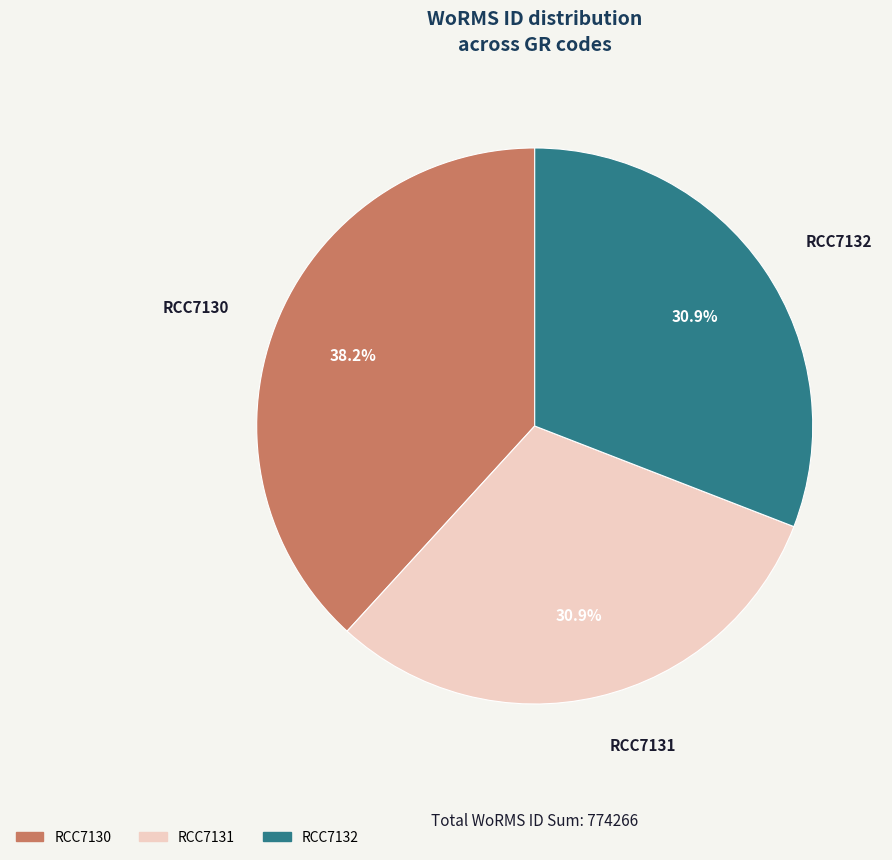

Is it true that RCC7130 is 38% of the pie?

True